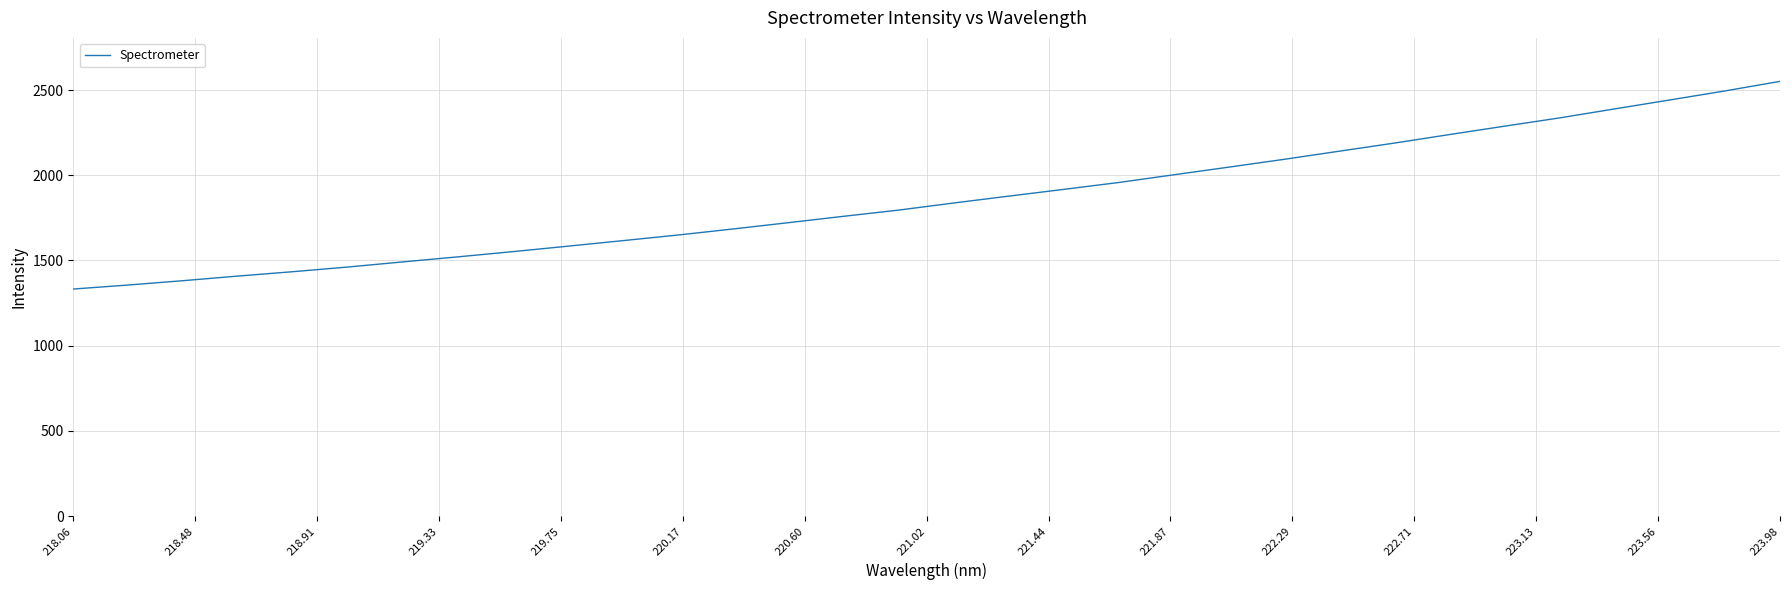

What is the minimum value shown in the chart?

1332.4